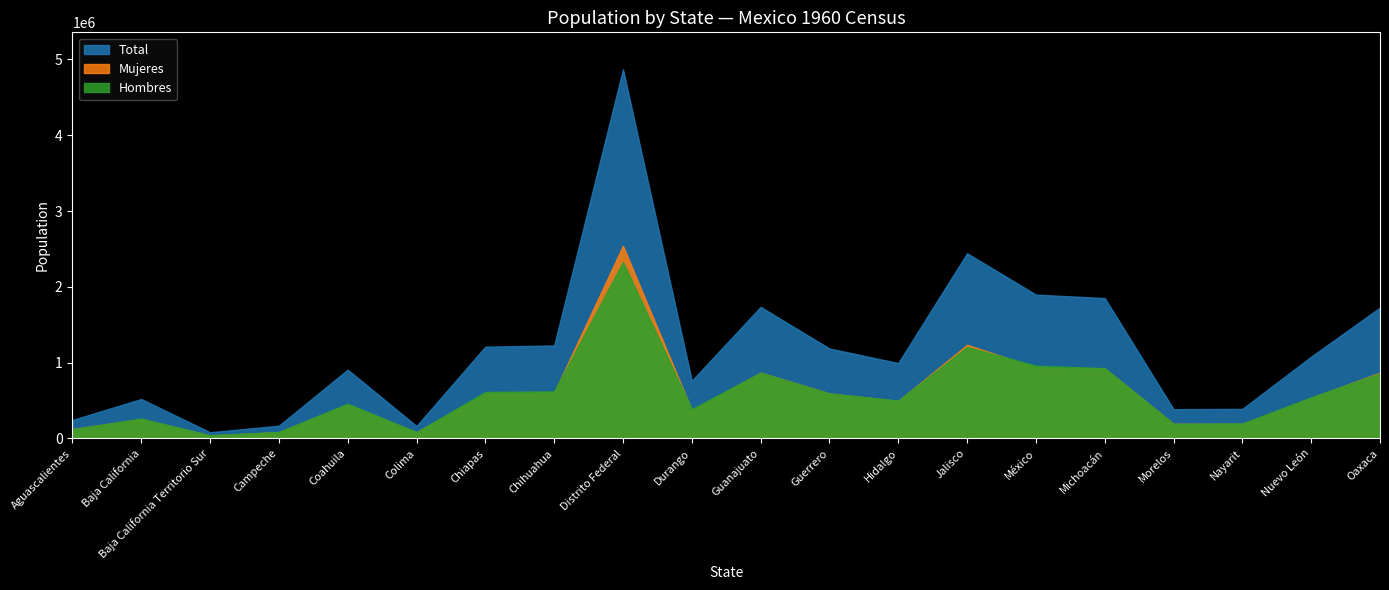

Between Guanajuato and Nuevo León, which is larger?

Guanajuato